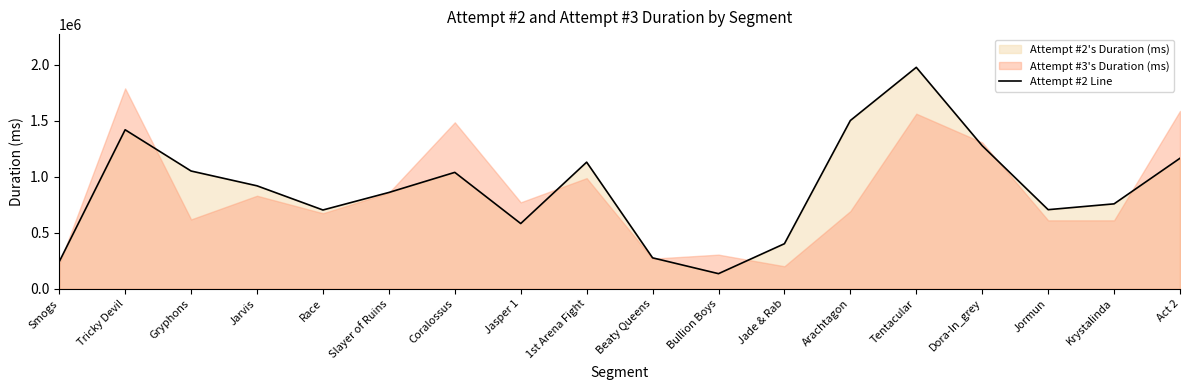

Reading left to right, list all the values displayed in this chart.

242009	1420828	1052453	920230	704274	860747	1040365	583261	1131503	276861	135510	403010	1503531	1978569	1278339	707106	759052	1166483